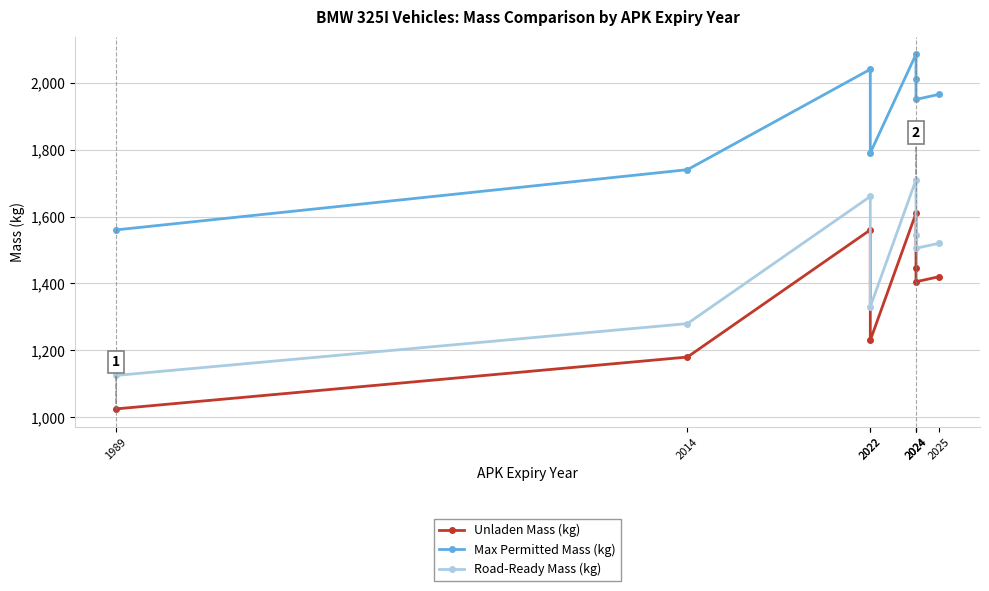

Which series has the largest total across all categories?

Max Permitted Mass (kg)